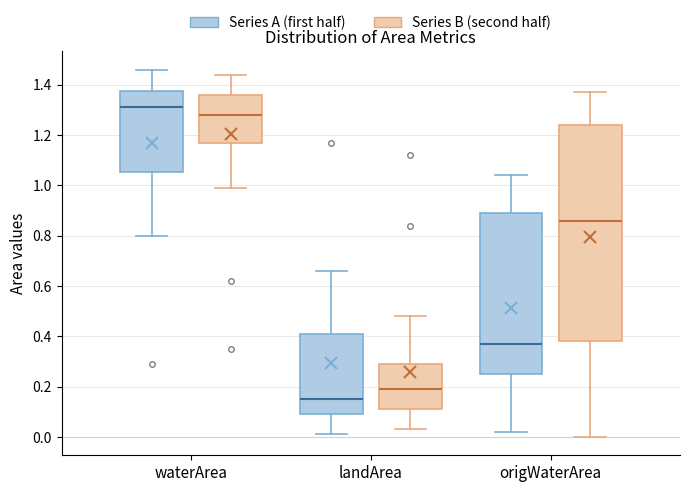

Reading left to right, transcribe this box plot: for each box, give where its median line is, the range the box spans, and where its two whiskers end, as read against the y-axis. The values are not printed on the chart, so give them approximately, as read against the axis.

waterArea (Series A (first half)): median 1.32, box 1.06 to 1.38, whiskers 0.80 to 1.46
waterArea (Series B (second half)): median 1.28, box 1.18 to 1.36, whiskers 1.00 to 1.44
landArea (Series A (first half)): median 0.16, box 0.10 to 0.42, whiskers 0.02 to 0.66
landArea (Series B (second half)): median 0.20, box 0.12 to 0.30, whiskers 0.04 to 0.48
origWaterArea (Series A (first half)): median 0.38, box 0.26 to 0.90, whiskers 0.02 to 1.04
origWaterArea (Series B (second half)): median 0.86, box 0.38 to 1.24, whiskers 0.00 to 1.38